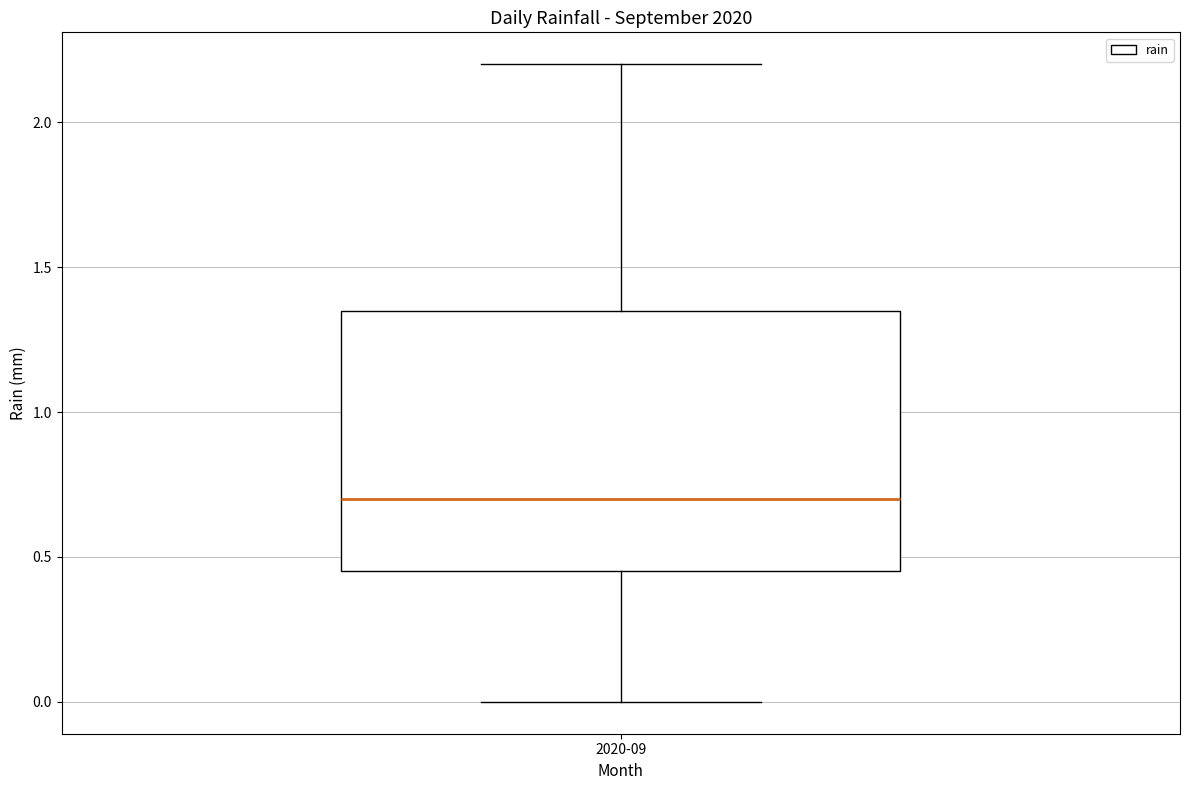

Transcribe this box plot: give where the median line is, the range the box spans, and where the two whiskers end, as read against the y-axis. The values are not printed on the chart, so give them approximately, as read against the axis.

median 0.70, box 0.45 to 1.35, whiskers 0.00 to 2.20